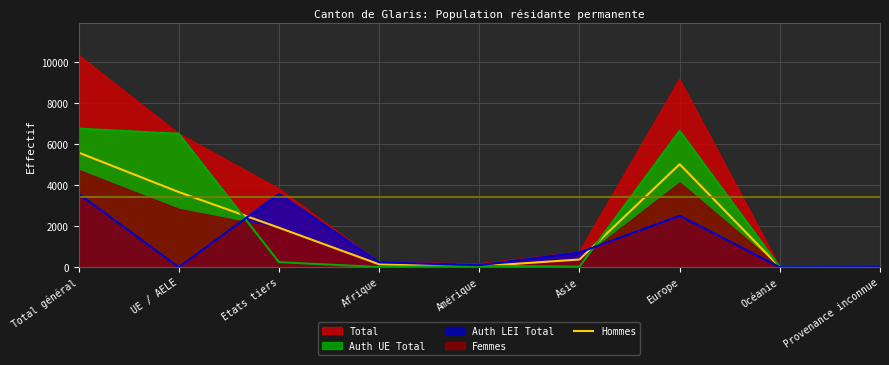

Rank the categories by value from lowest to highest.

Océanie, Provenance inconnue, Amérique, Afrique, Asie, Etats tiers, UE / AELE, Europe, Total général